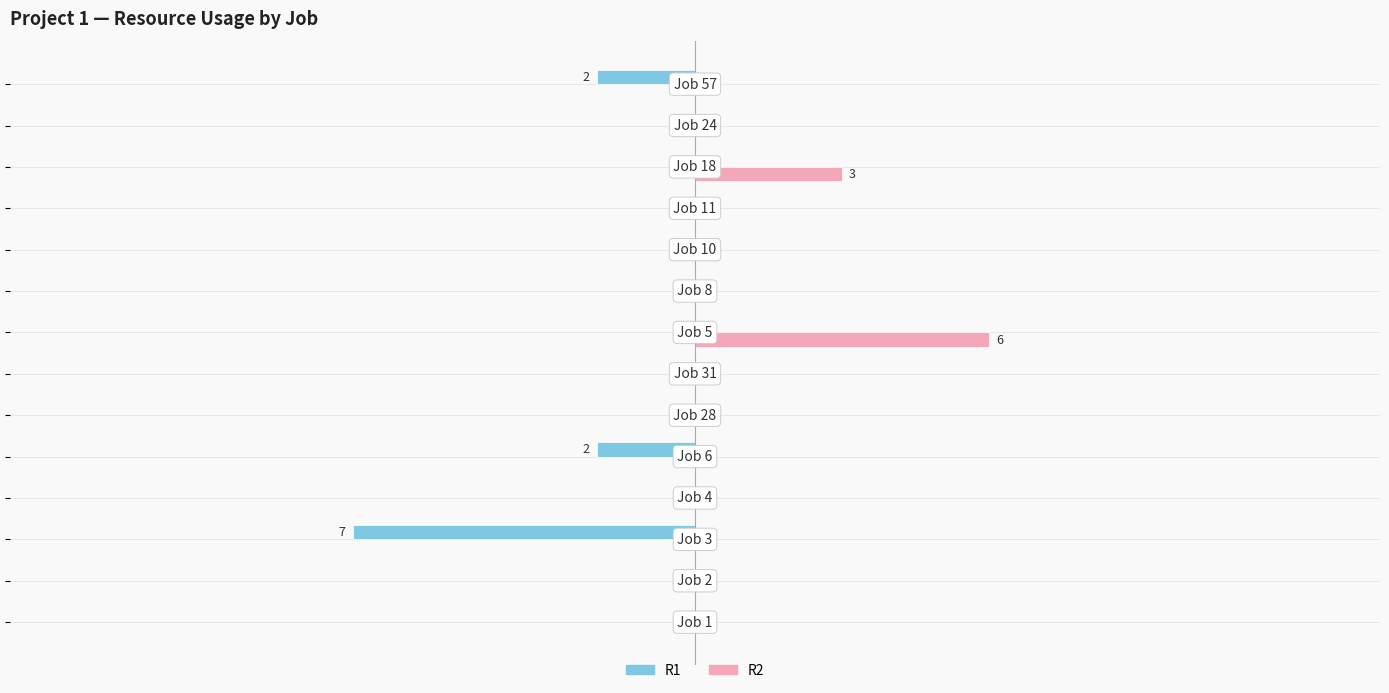

What are all the series names shown in the legend?

R1, R2